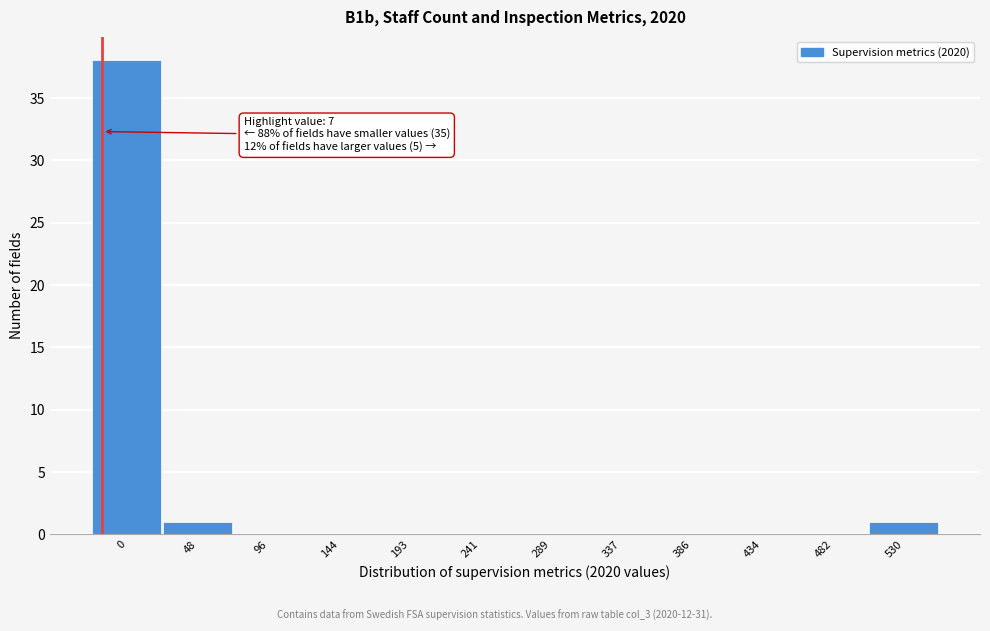

Reading left to right, extract all data points from this chart.

0=38	48=1	96=0	144=0	193=0	241=0	289=0	337=0	386=0	434=0	482=0	530=1